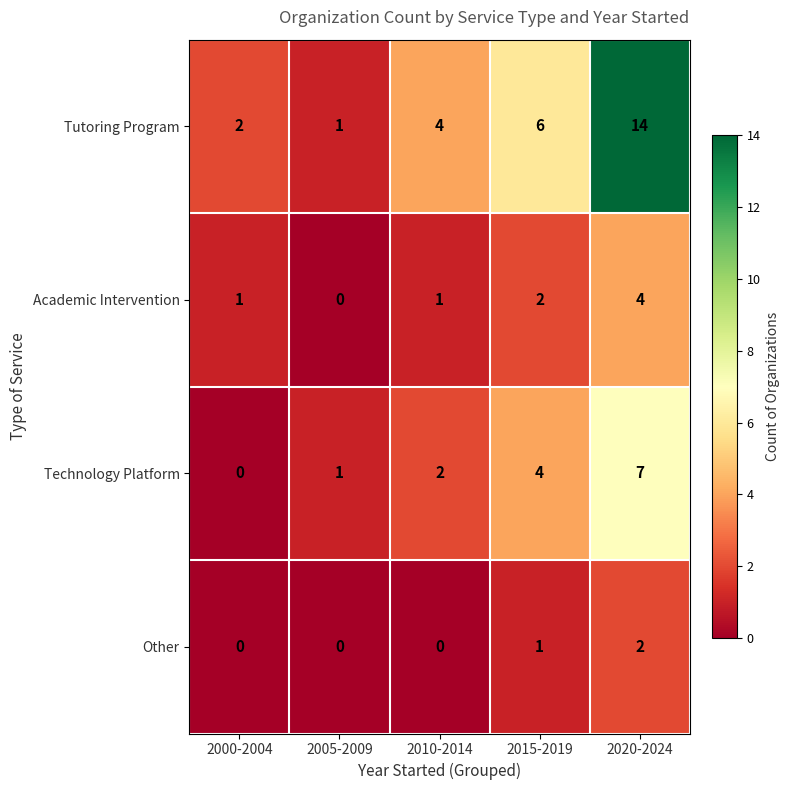

At which label is Technology Platform closest to 3?

2010-2014